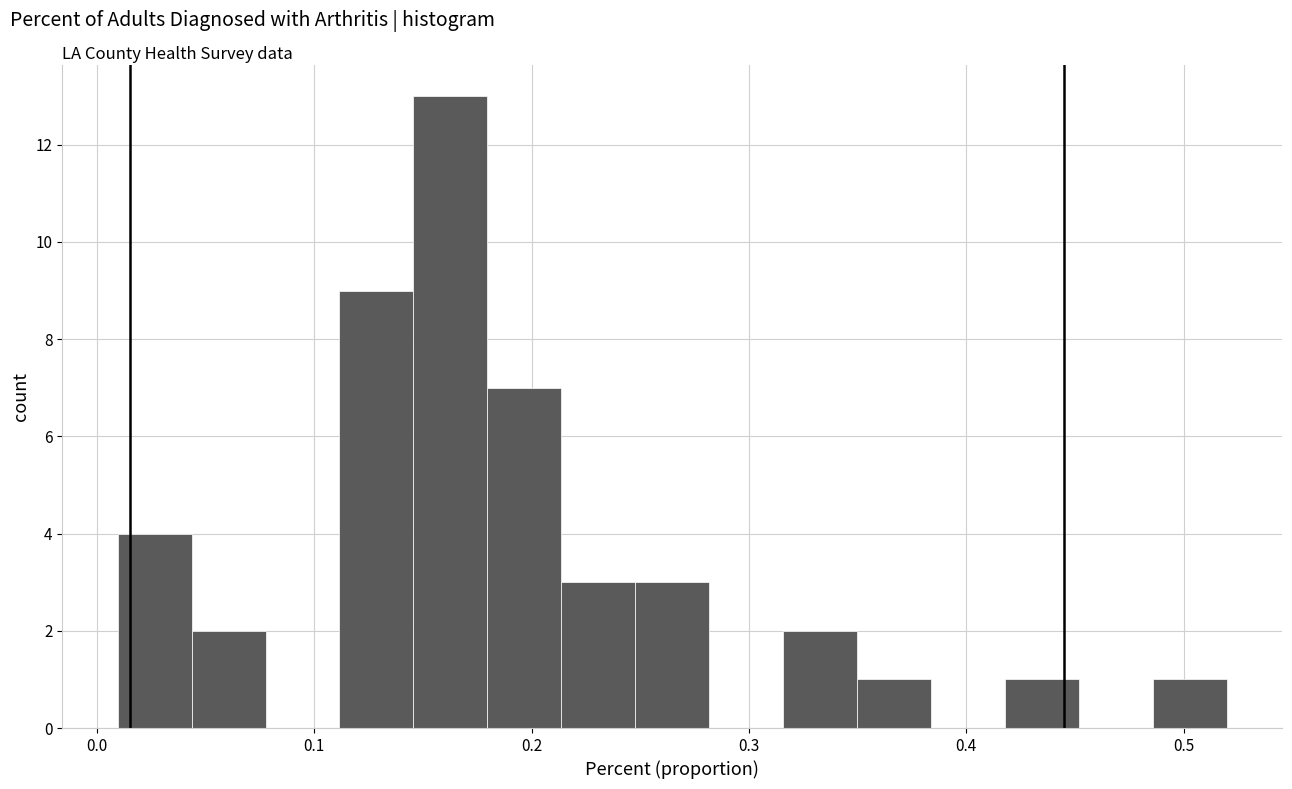

Around what value on the x-axis is the tallest bar? Give the approximate position of its centre, as read against the axis.

0.16